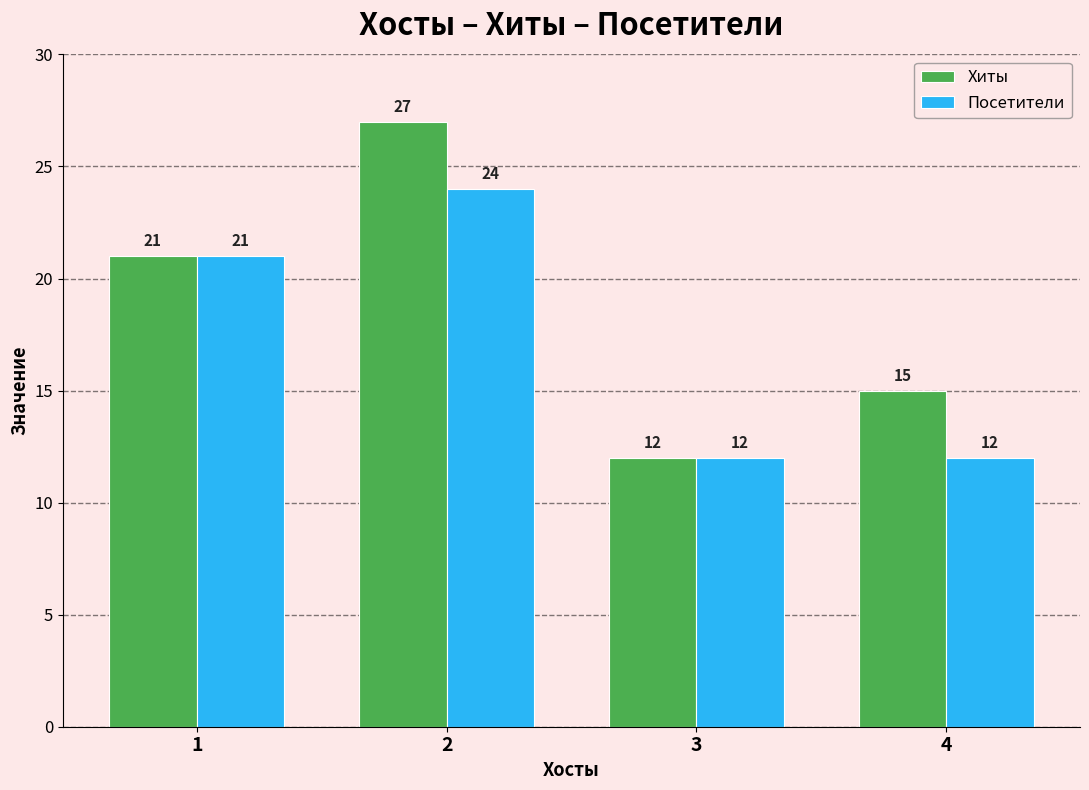

What is the minimum value for Хиты?

12